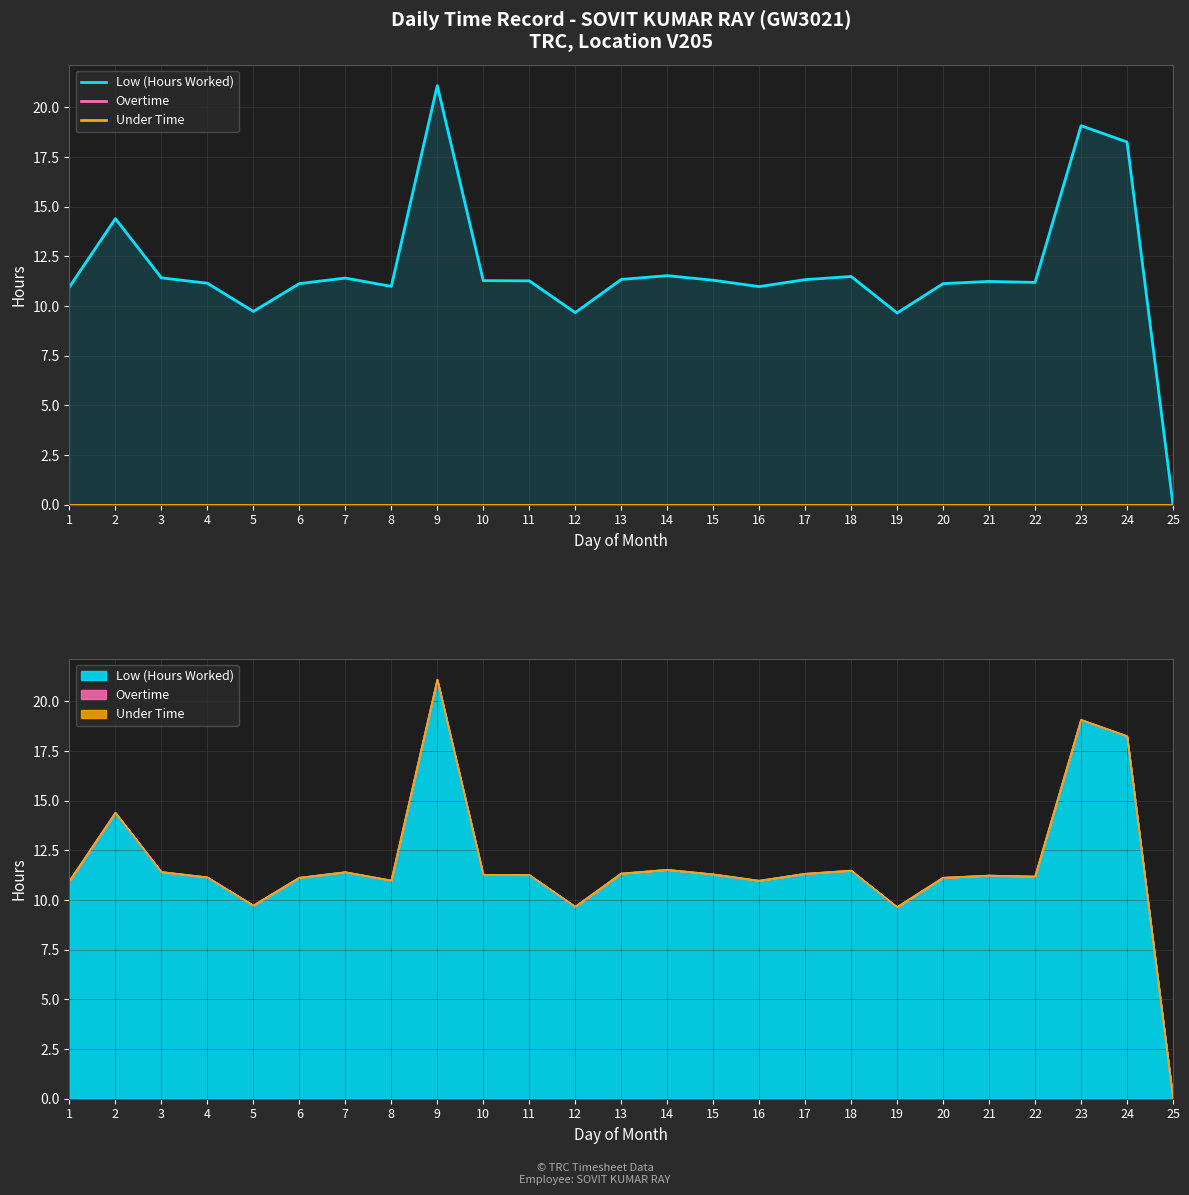

Is the value of Overtime at 2 greater than the value of Low (Hours Worked) at 1?

No